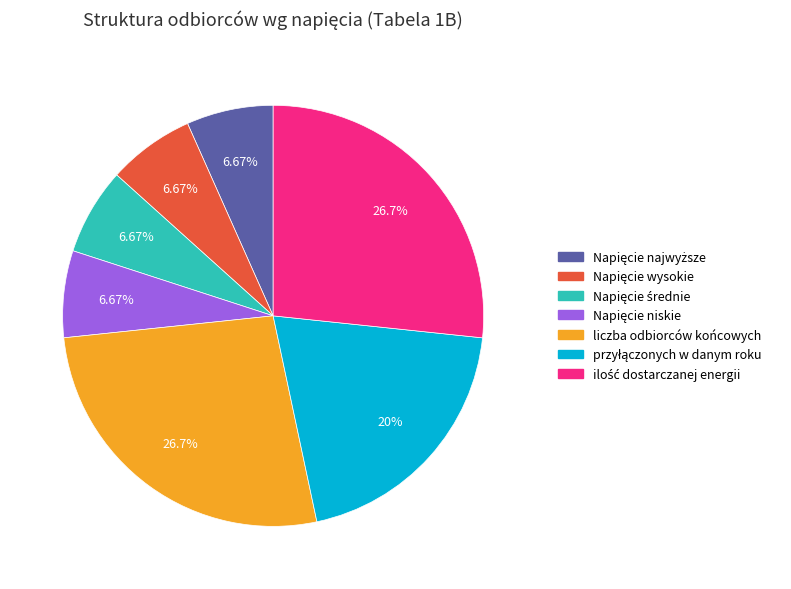

Is there a majority slice in this chart?

No